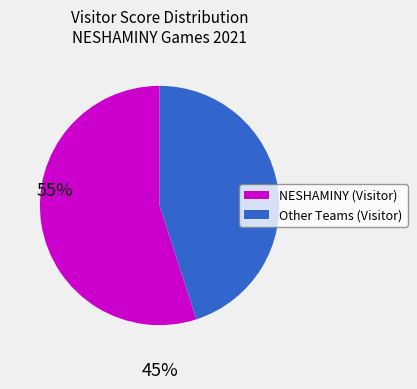

Is there any slice that represents more than half of the pie?

Yes